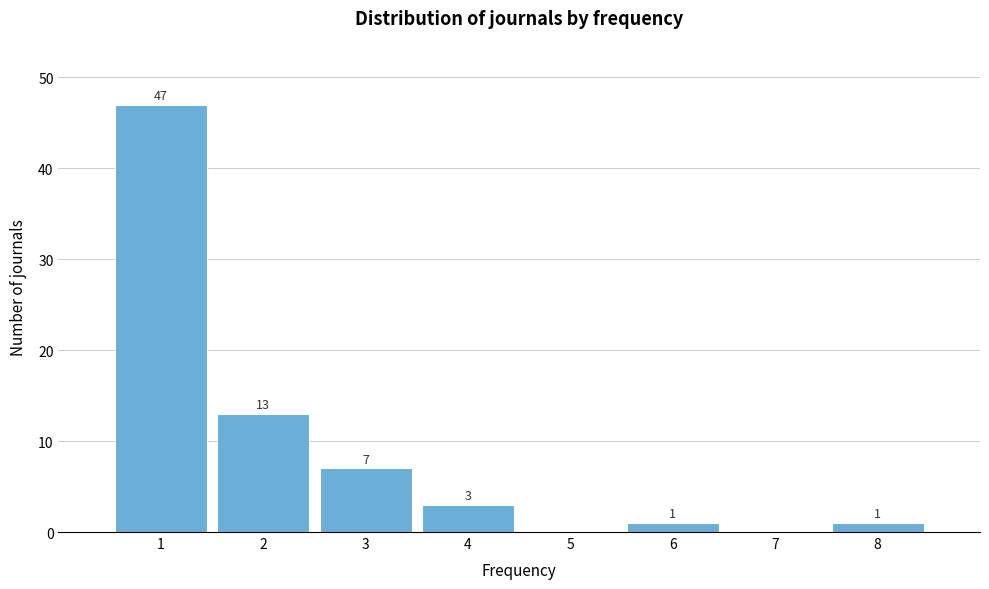

Over which range of the x-axis is the bar tallest?

0.5 to 1.5